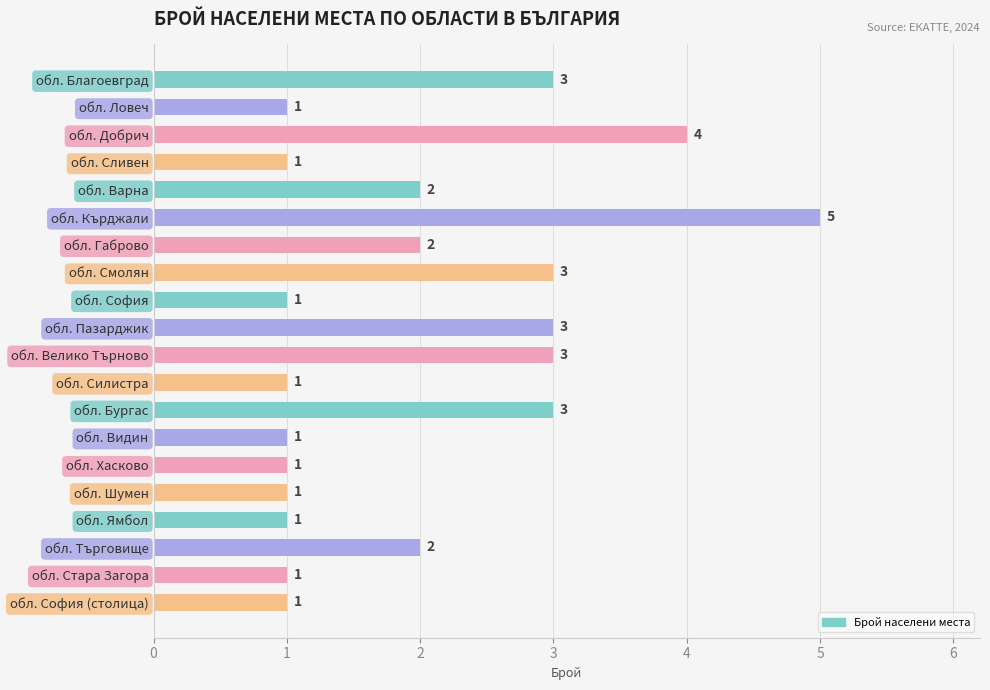

What is the value of the 9th bar from the top?

1